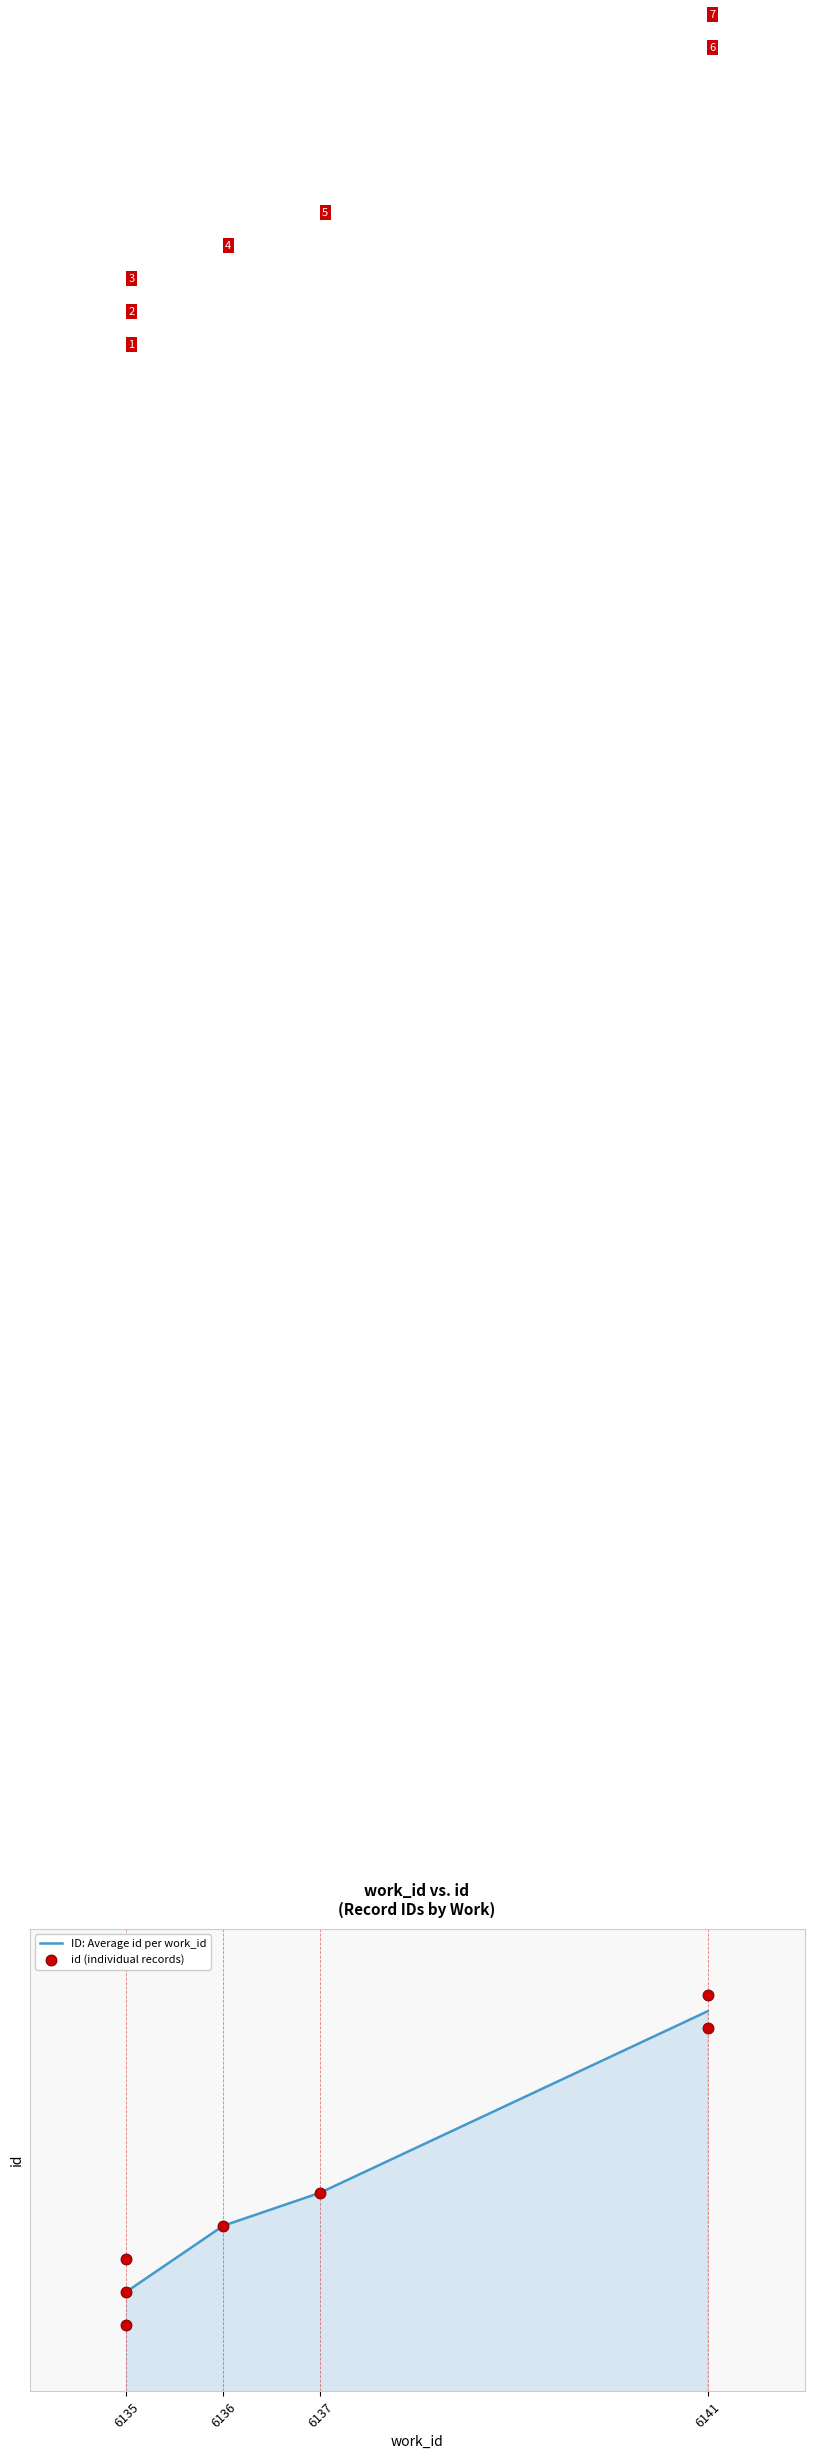

What is the change in value from 6135 to 6135?

+1